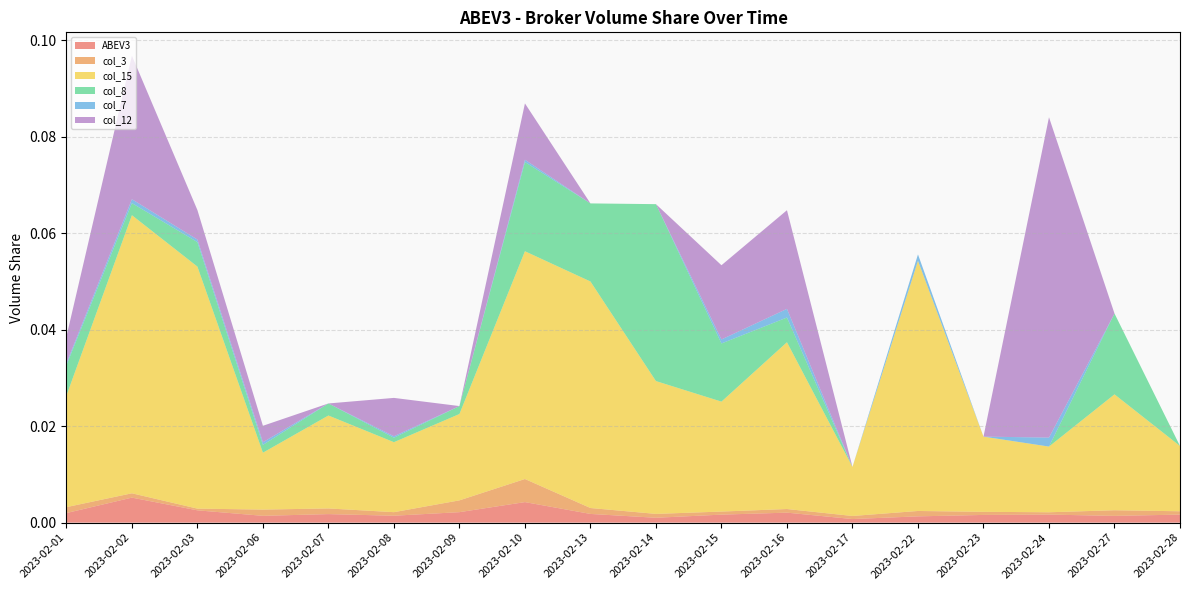

Reading left to right, transcribe all the data shown in this chart.

ABEV3: 0.0	0.0	0.0	0.0	0.0	0.0	0.0	0.0	0.0	0.0	0.0	0.0	0.0	0.0	0.0	0.0	0.0	0.0
col_3: 0.0	0.0	0.0	0.0	0.0	0.0	0.0	0.0	0.0	0.0	0.0	0.0	0.0	0.0	0.0	0.0	0.0	0.0
col_15: 0.0	0.1	0.1	0.0	0.0	0.0	0.0	0.0	0.0	0.0	0.0	0.0	0.0	0.1	0.0	0.0	0.0	0.0
col_8: 0.0	0.0	0.0	0.0	0.0	0.0	0.0	0.0	0.0	0.0	0.0	0.0	0.0	0.0	0.0	0.0	0.0	0.0
col_7: 0.0	0.0	0.0	0.0	0.0	0.0	0.0	0.0	0.0	0.0	0.0	0.0	0.0	0.0	0.0	0.0	0.0	0.0
col_12: 0.0	0.0	0.0	0.0	0.0	0.0	0.0	0.0	0.0	0.0	0.0	0.0	0.0	0.0	0.0	0.1	0.0	0.0